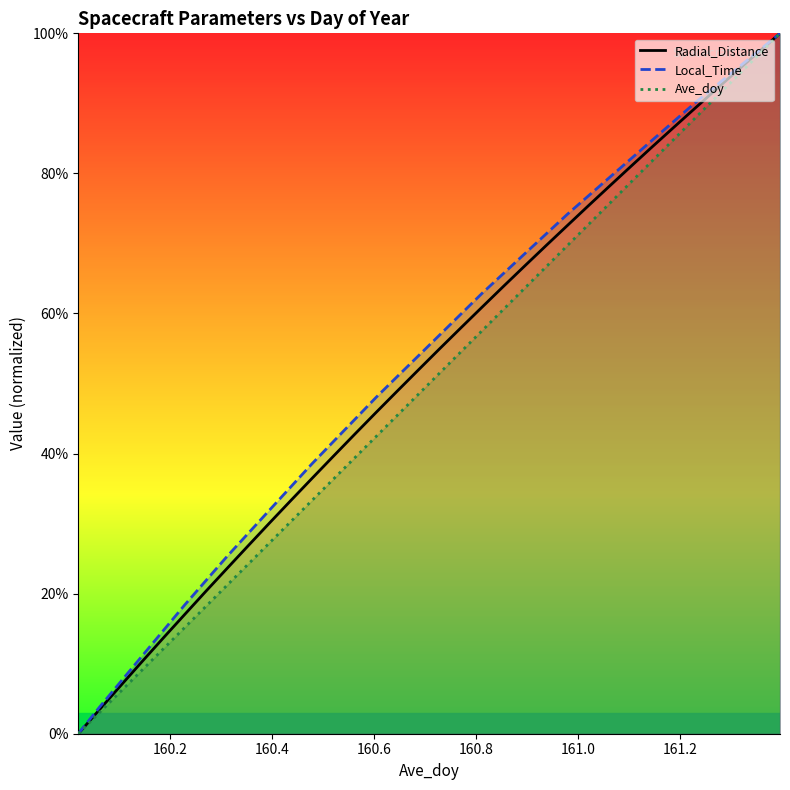

How many data points in Local_Time are less than 56?

17